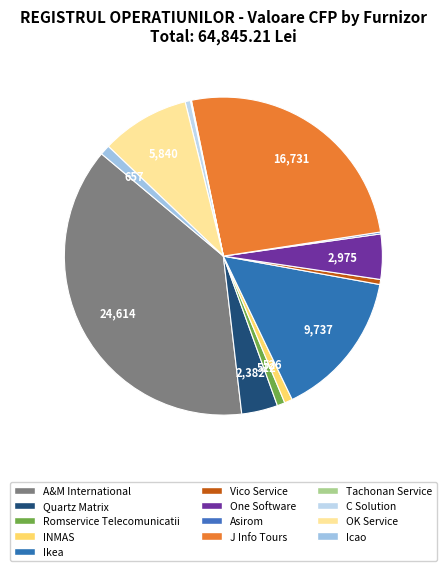

To the nearest percent, what is the difference between the A&M International and Quartz Matrix slice percentages?

34%